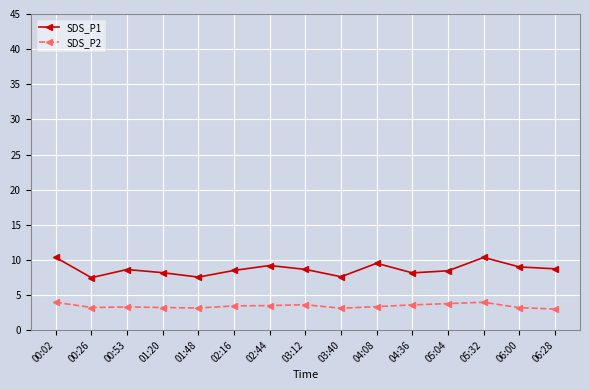

What are all the series names shown in the legend?

SDS_P1, SDS_P2